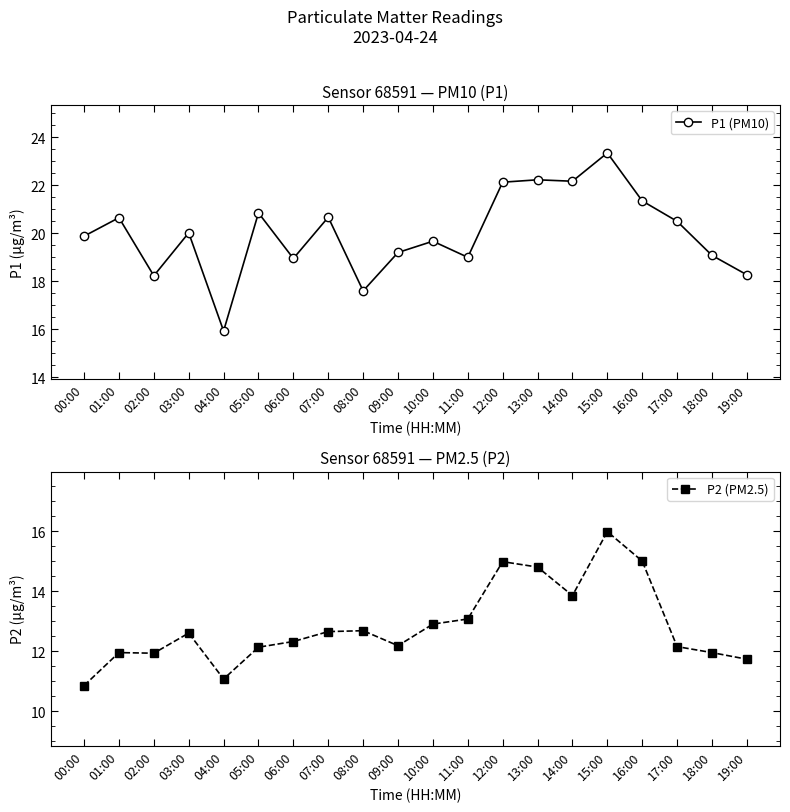

What is the approximate value of P1 (PM10) at 18:00?

19.1